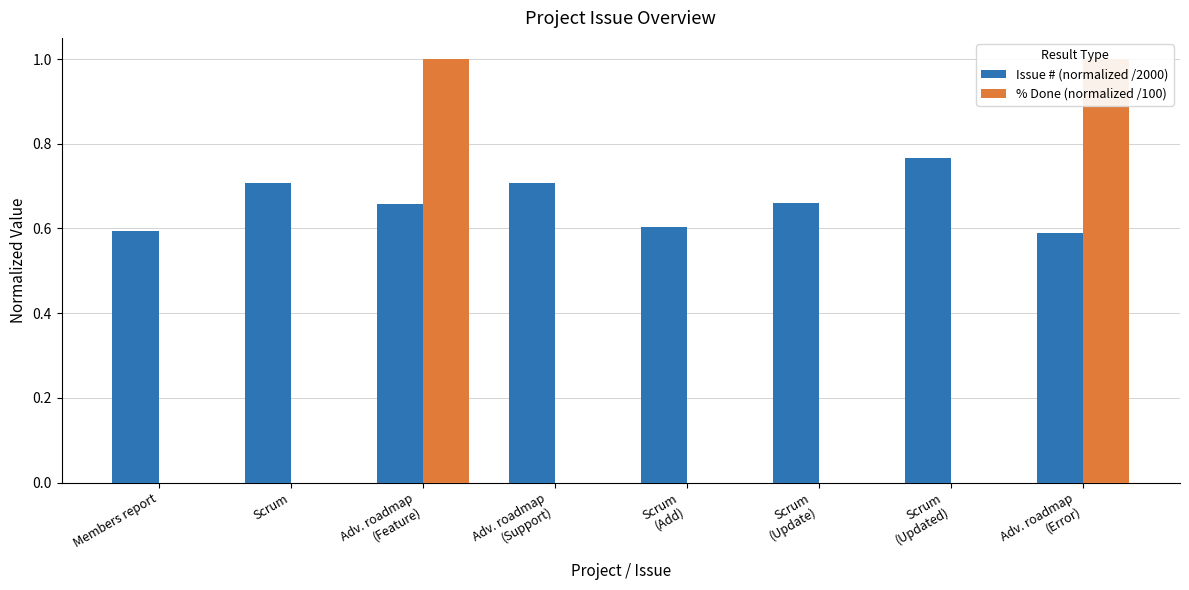

Which has a higher value, Scrum
(Updated) or Adv. roadmap
(Feature)?

Scrum
(Updated)